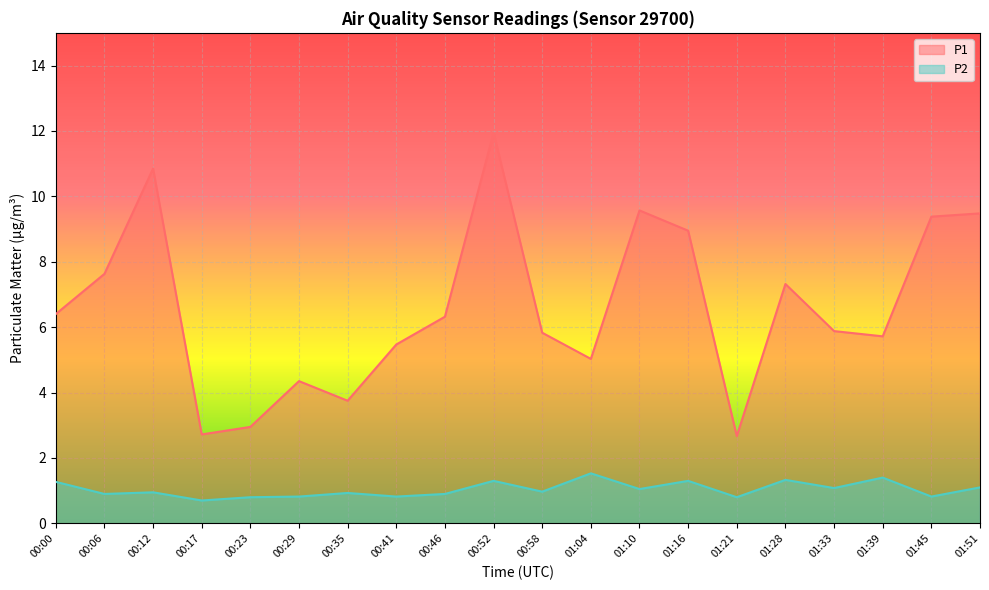

Reading left to right, transcribe all the data shown in this chart.

P1: 00:00=6.4	00:06=7.6	00:12=10.8	00:17=2.7	00:23=3.0	00:29=4.3	00:35=3.8	00:41=5.5	00:46=6.3	00:52=11.9	00:58=5.8	01:04=5.0	01:10=9.6	01:16=8.9	01:21=2.7	01:28=7.3	01:33=5.9	01:39=5.7	01:45=9.4	01:51=9.5
P2: 00:00=1.3	00:06=0.9	00:12=0.9	00:17=0.7	00:23=0.8	00:29=0.8	00:35=0.9	00:41=0.8	00:46=0.9	00:52=1.3	00:58=1.0	01:04=1.5	01:10=1.1	01:16=1.3	01:21=0.8	01:28=1.3	01:33=1.1	01:39=1.4	01:45=0.8	01:51=1.1